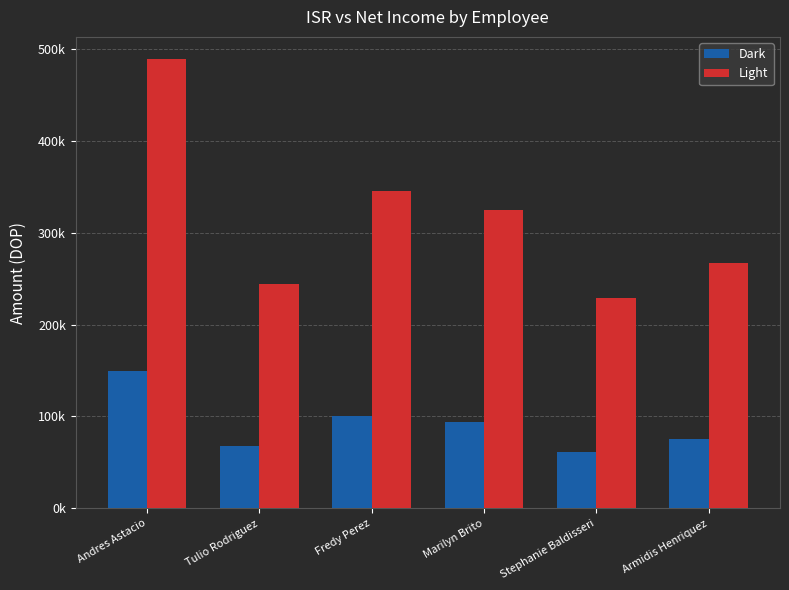

Between Andres Astacio and Fredy Perez, which is larger?

Andres Astacio